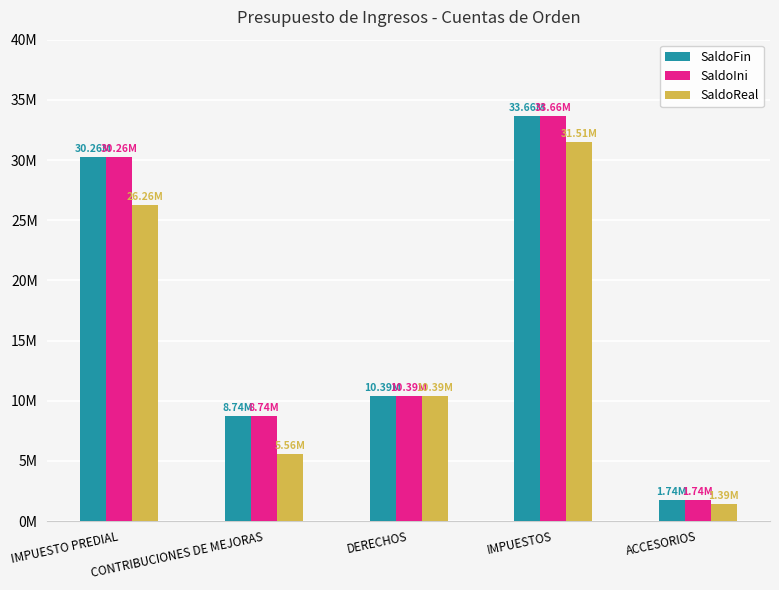

What is the greatest value displayed?

33664450